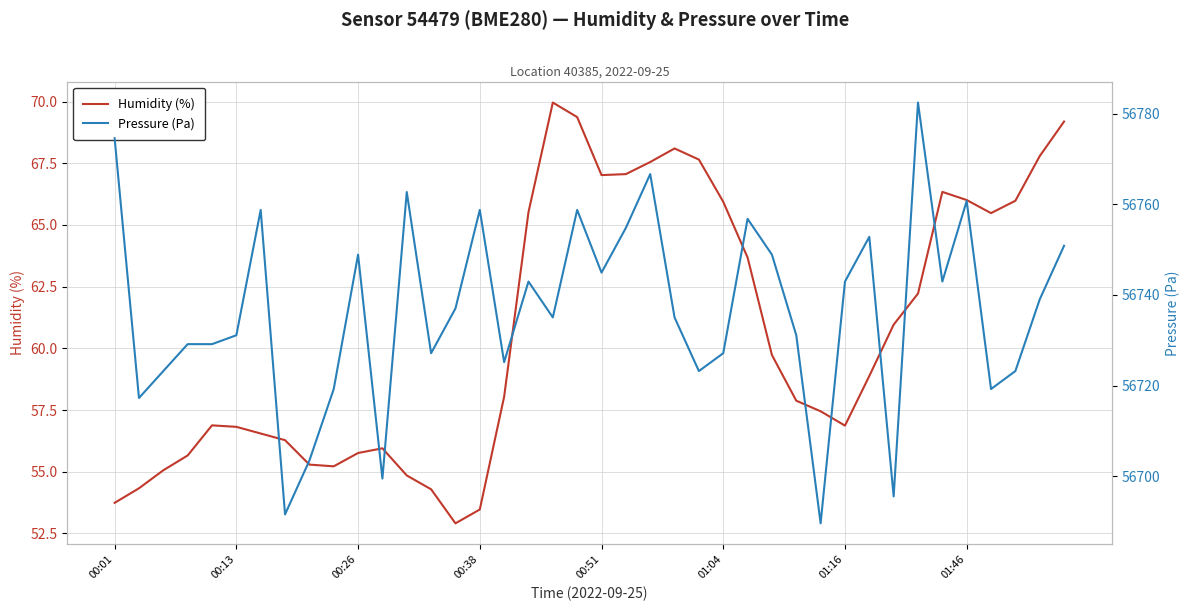

Rank the series by their average value, from lowest to highest.

humidity, pressure